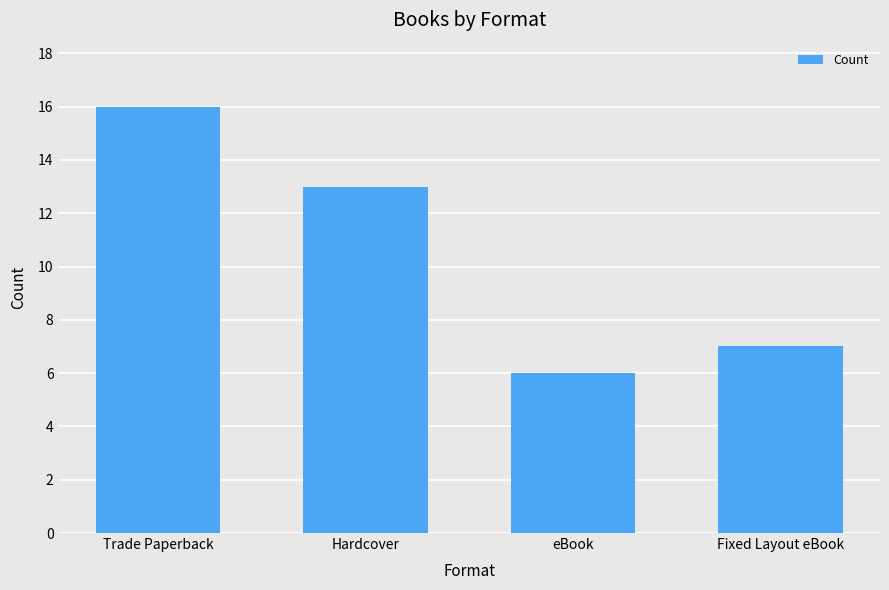

True or false: the data shows 2 at eBook.

False